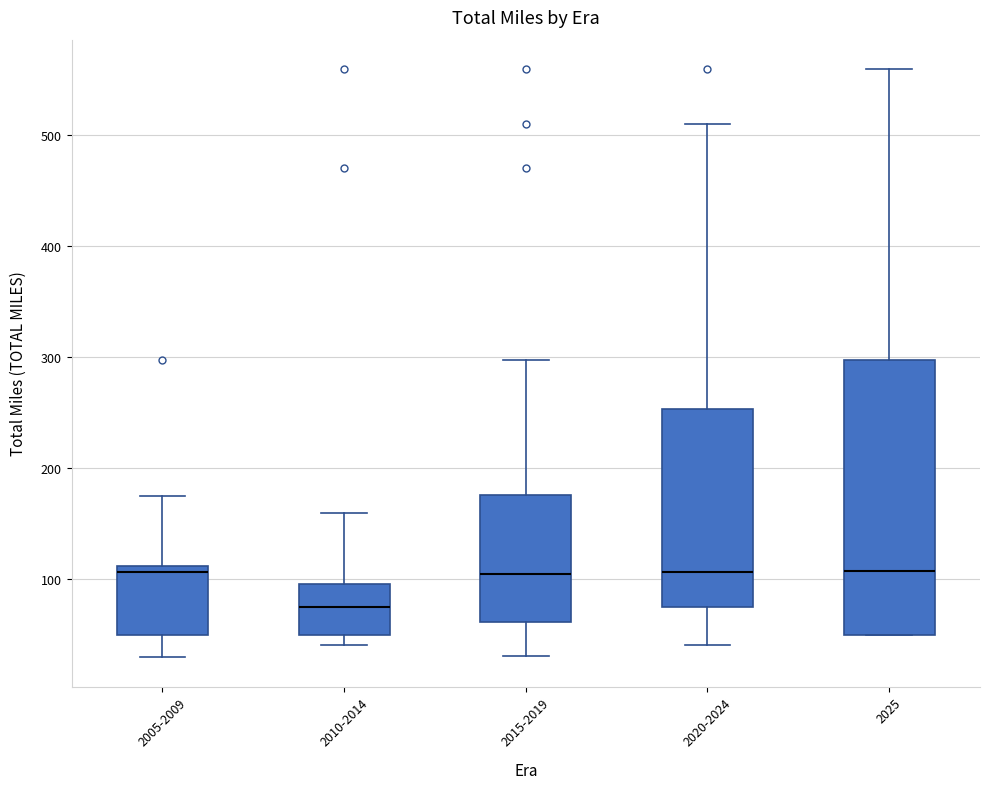

Where does the median line of the box for 2010-2014 sit on the y-axis? The values are not printed on the chart, so give them approximately, as read against the axis.

80